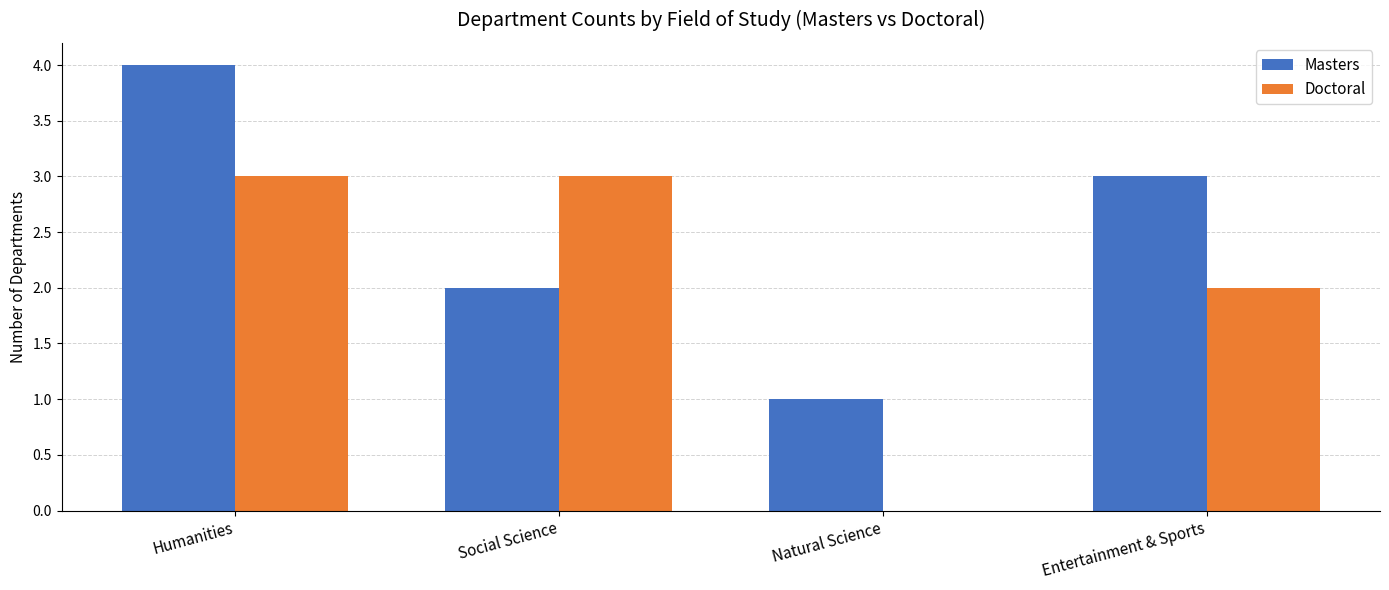

Read the Masters value at Humanities.

4